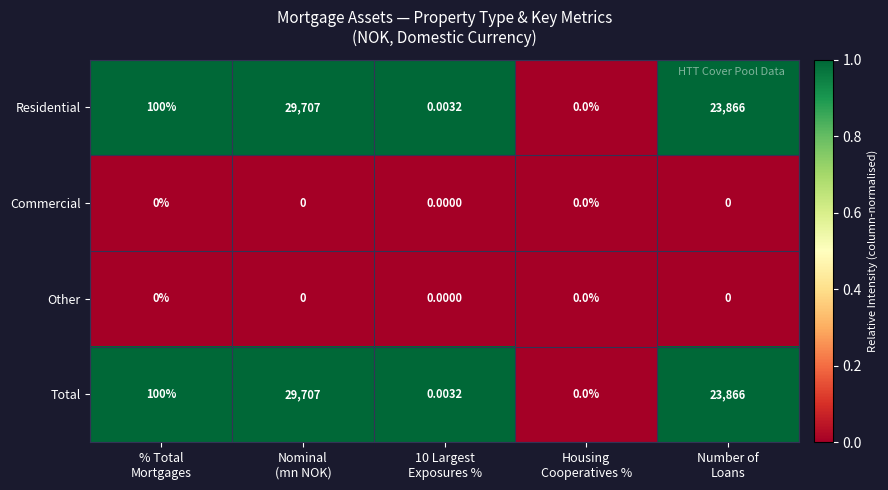

How many values in Total are above zero?

4